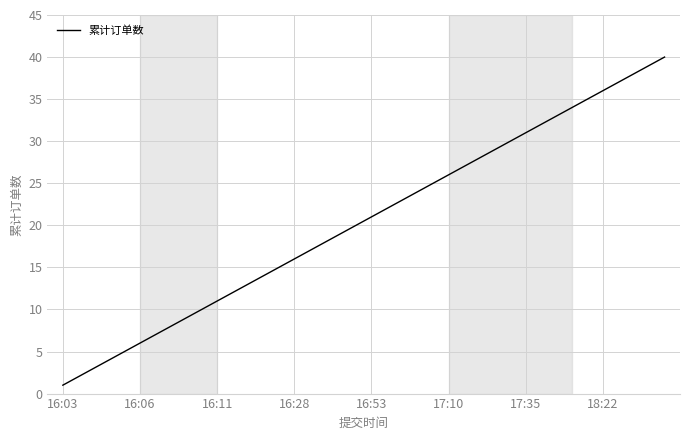

What is the maximum value shown in the chart?

40